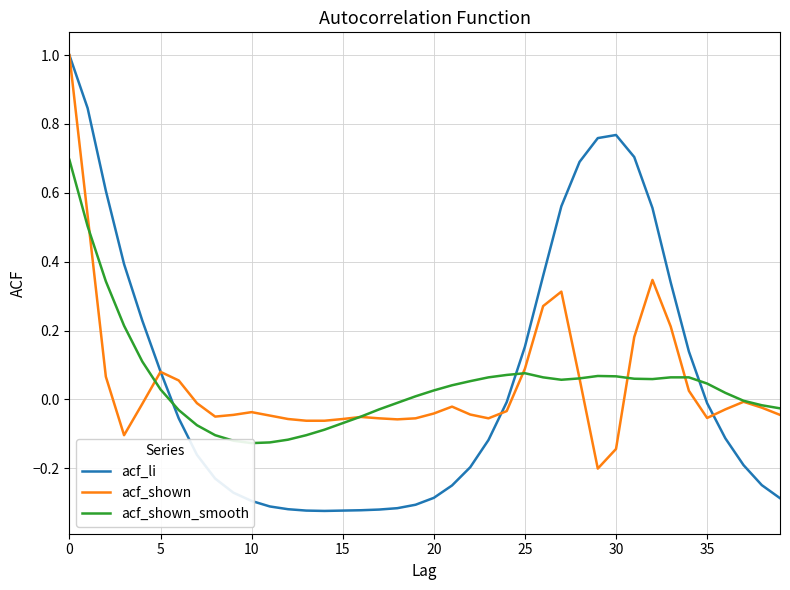

What is the minimum value shown in the chart?

-0.3